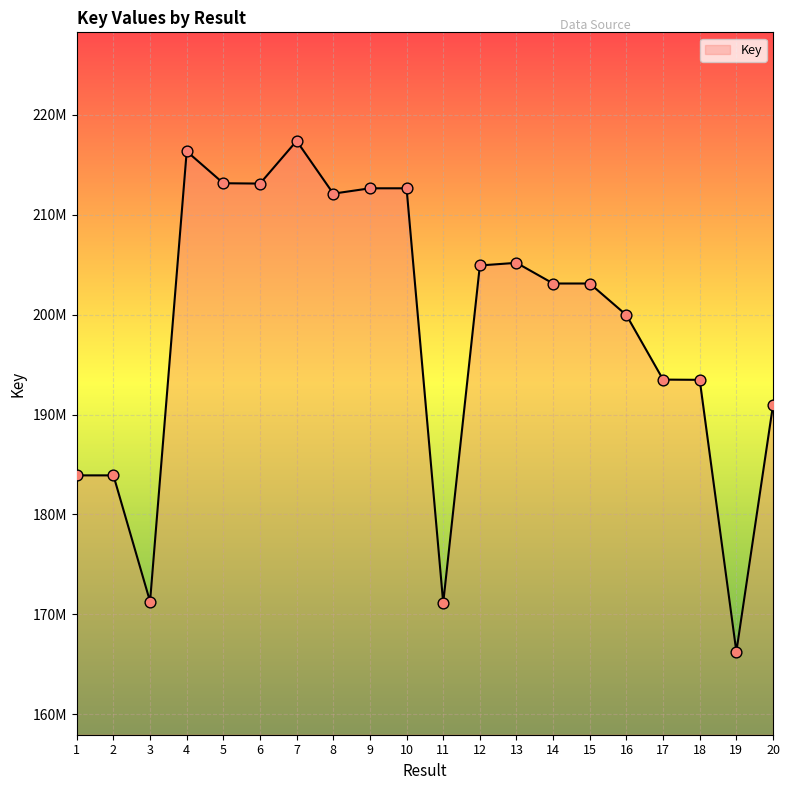

Which has a higher value, 4 or 14?

4